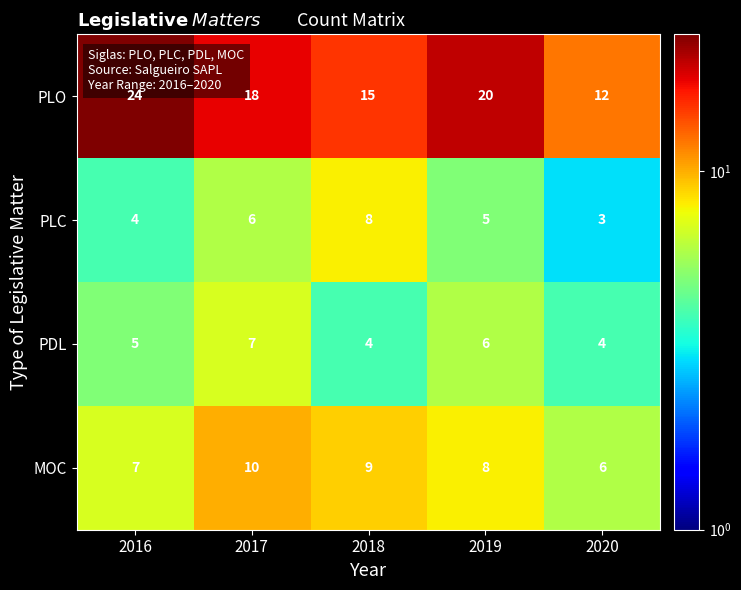

Which category has the lowest value across all series?

2020